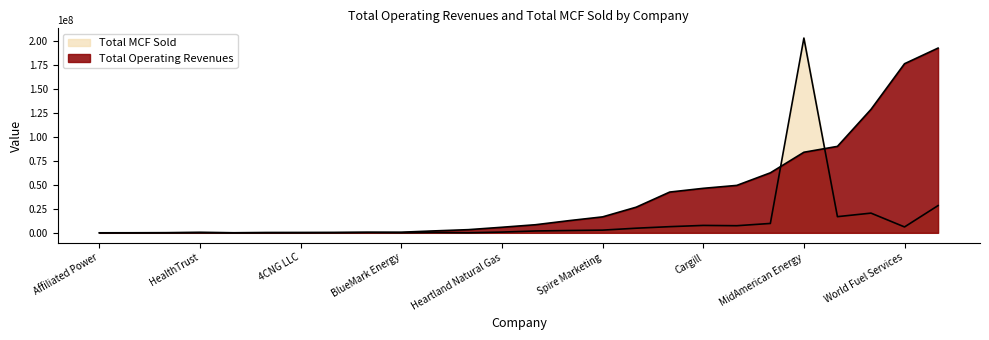

Which series changed the most between Heartland Natural Gas and Unified Energy?

Total Operating Revenues